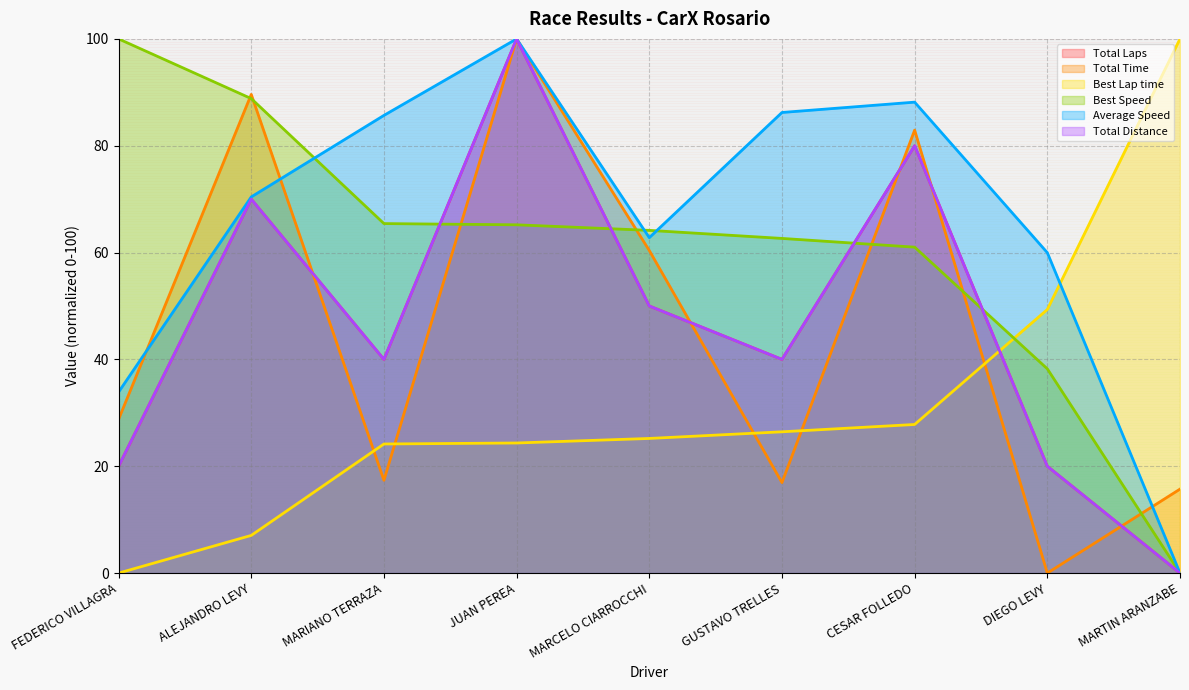

What are all the series names shown in the legend?

Total Laps, Total Time, Best Lap time, Best Speed, Average Speed, Total Distance